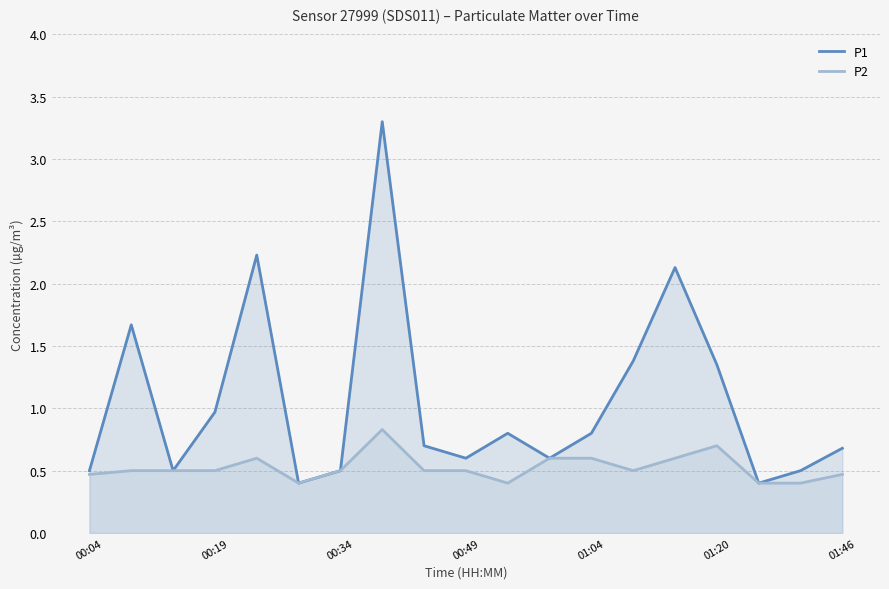

What is the average value of the P2 series?

0.5